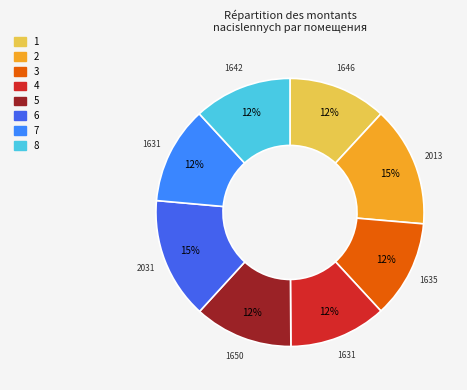

To the nearest percent, what portion does 4 represent?

12%